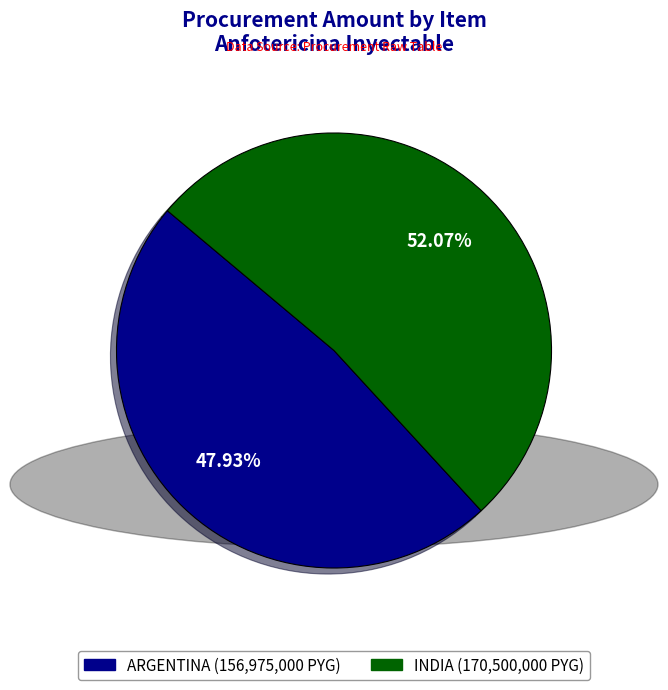

Is there any slice that represents more than half of the pie?

Yes